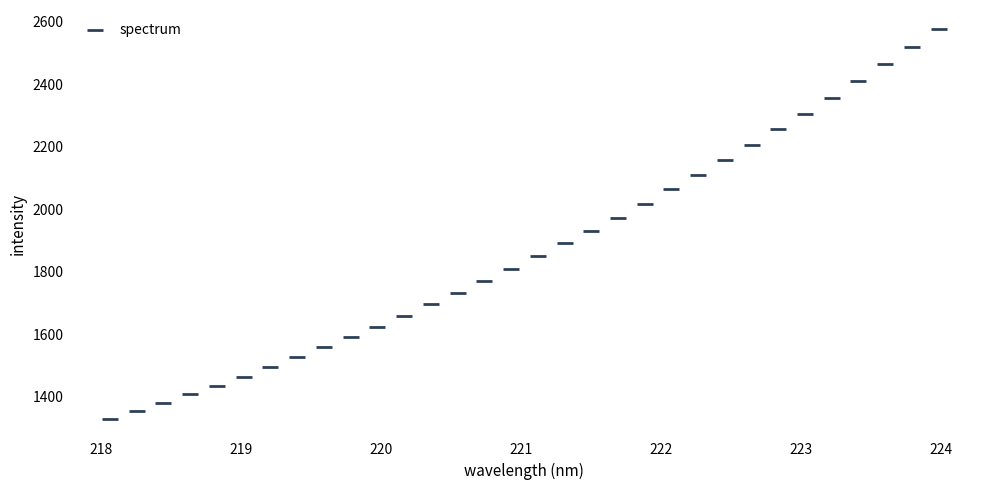

What is the range of X values (max minus min)?

5.9